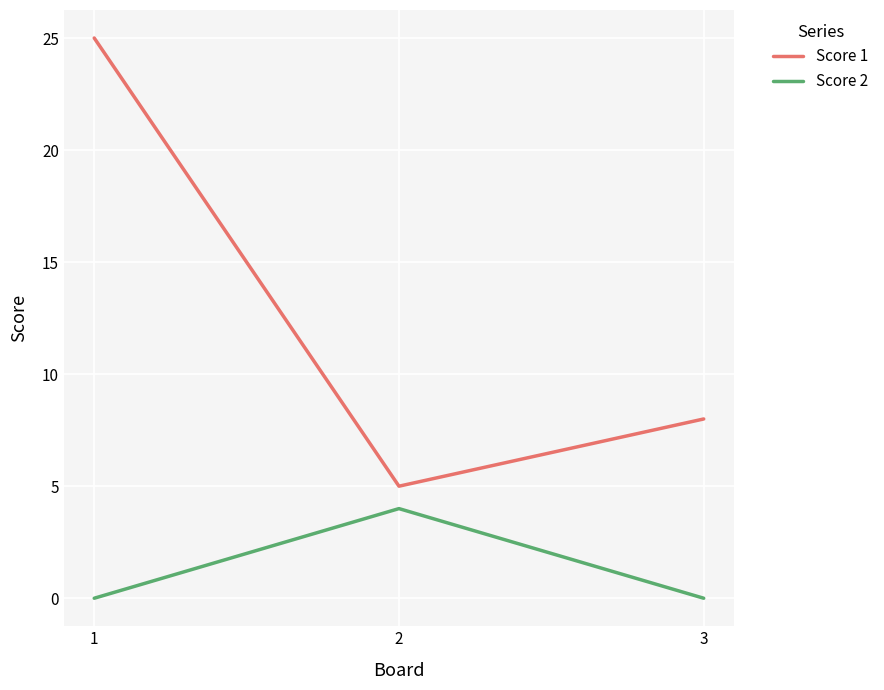

Rank the categories by Score 1 value from lowest to highest.

2, 3, 1